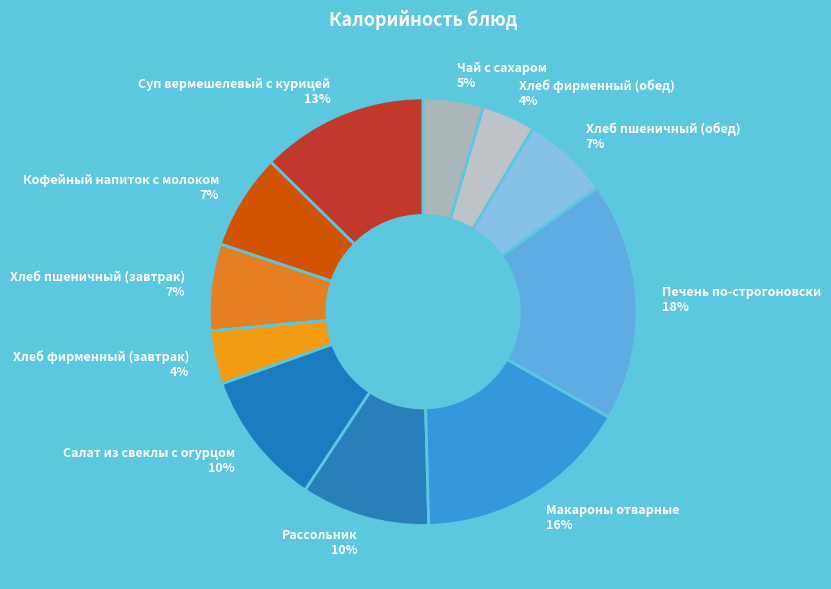

Rank the categories by value from lowest to highest.

Хлеб фирменный (завтрак), Хлеб фирменный (обед), Чай с сахаром, Хлеб пшеничный (завтрак), Хлеб пшеничный (обед), Кофейный напиток с молоком, Рассольник, Салат из свеклы с огурцом, Суп вермешелевый с курицей, Макароны отварные, Печень по-строгоновски